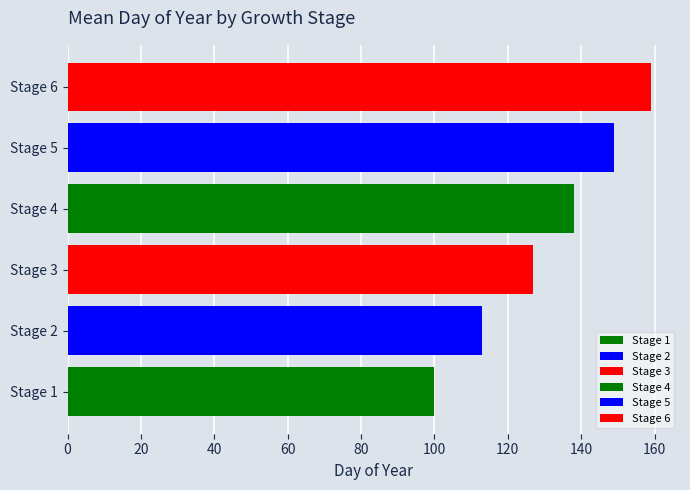

At which label is Mean Day of Year closest to 129?

3